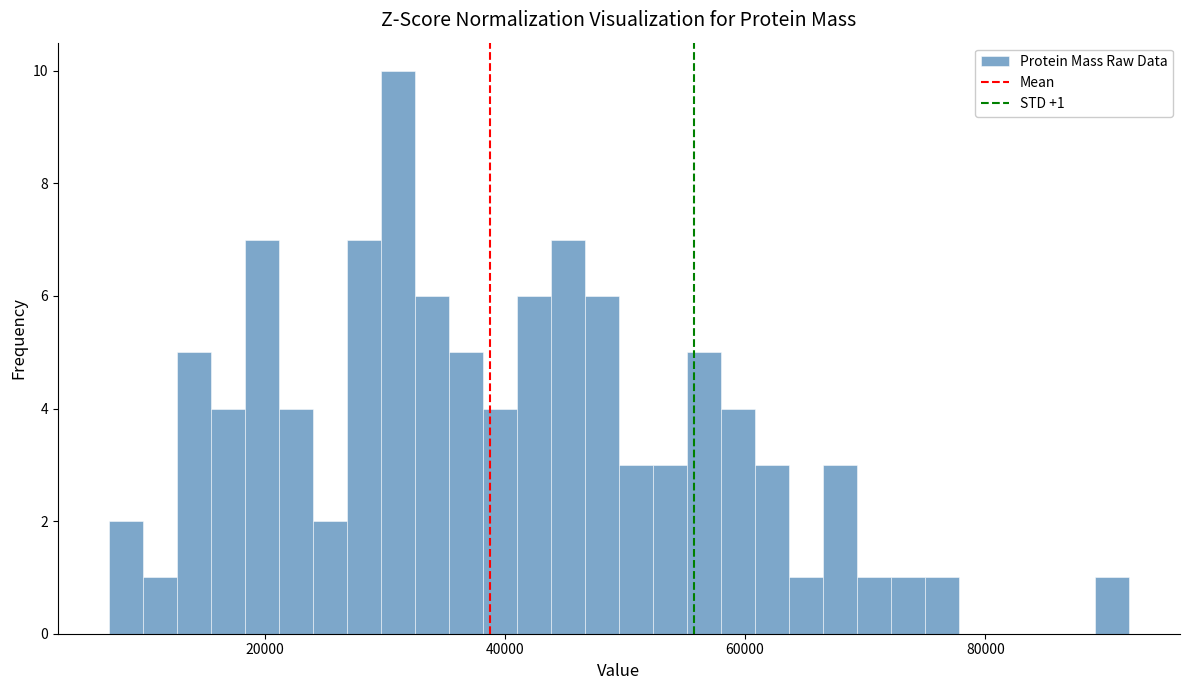

Read against the x-axis, roughly where is the centre of the tallest bar?

32000